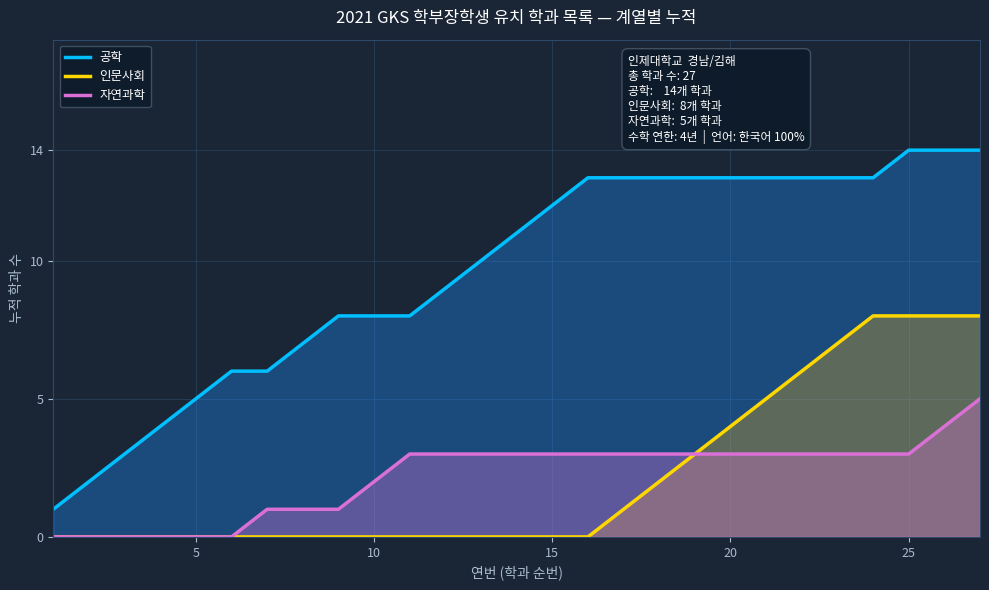

Count the number of categories in the chart.

27